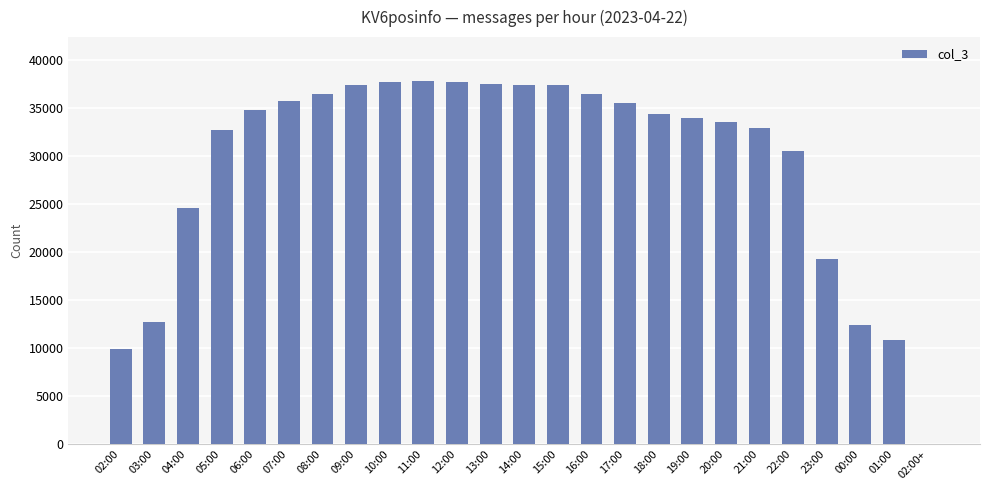

Are the bars horizontal?

No